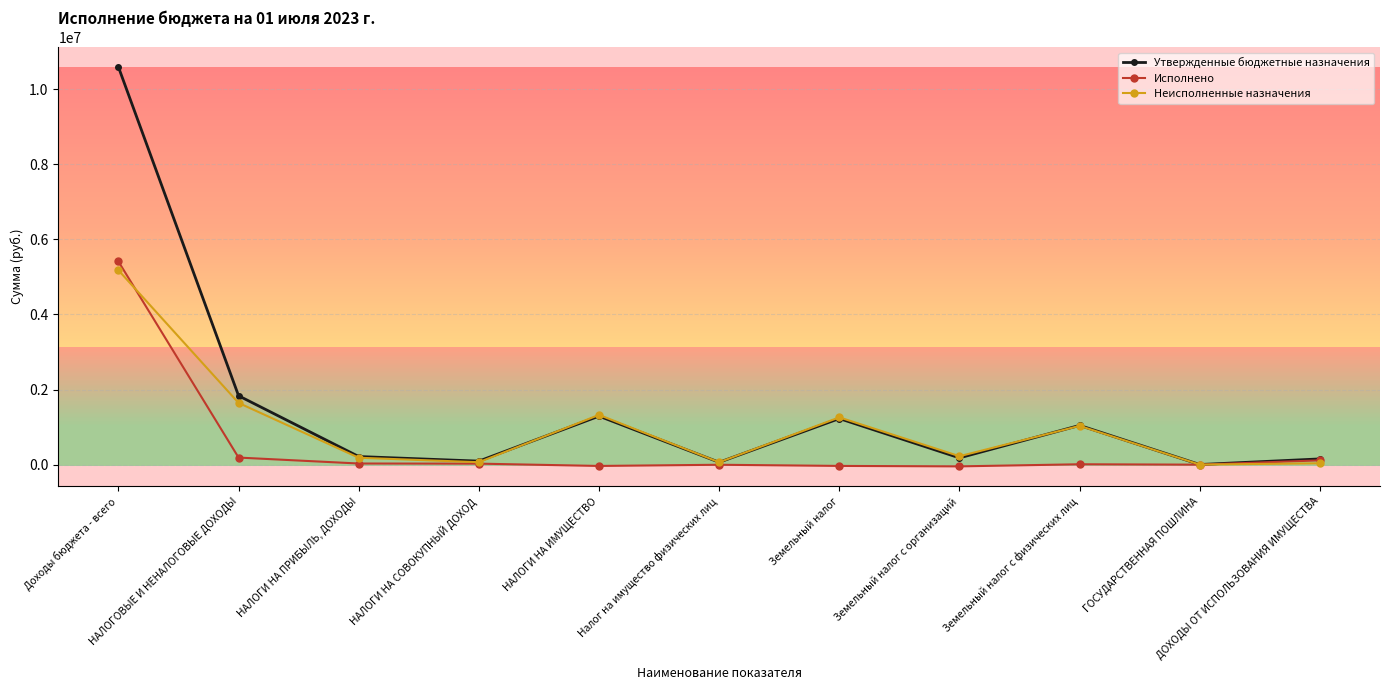

How many data points does each series have?

11